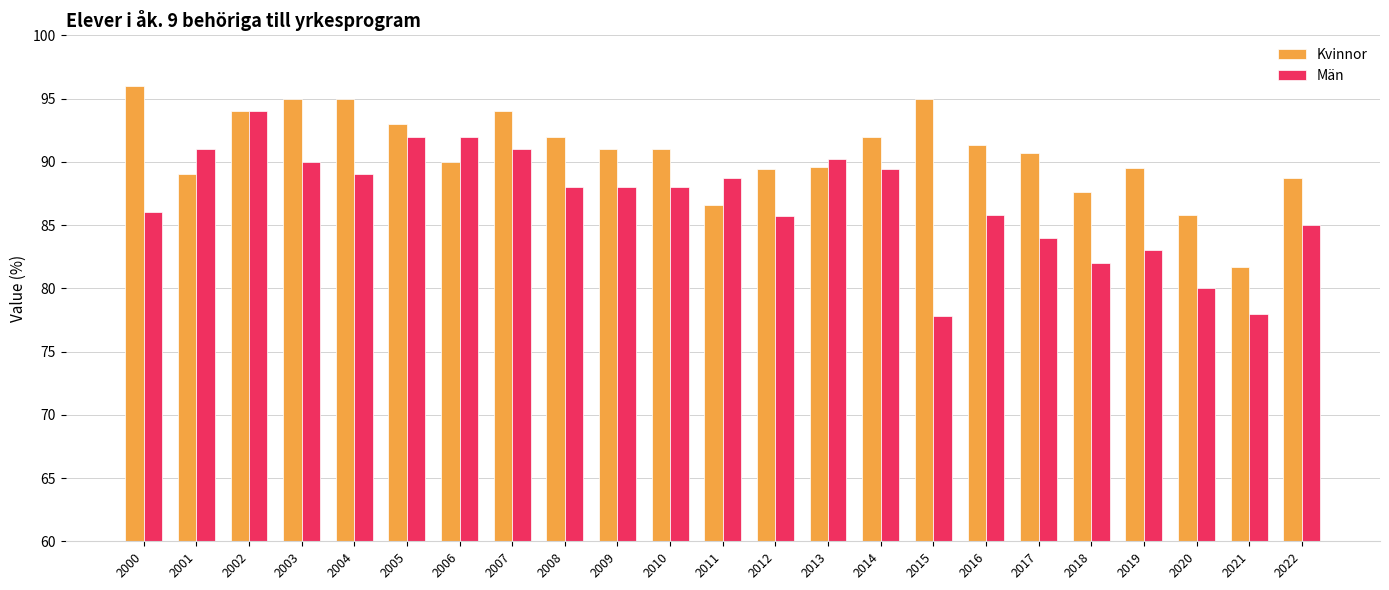

The value of Män at 2018 is 22.3. True or false?

False